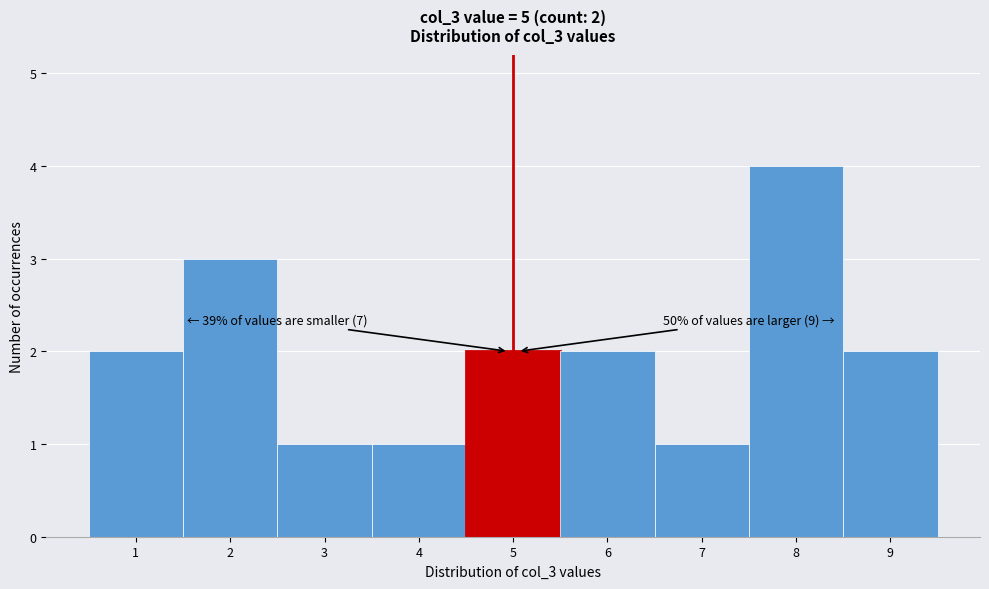

Which range on the x-axis has the tallest bar?

7.5 to 8.5